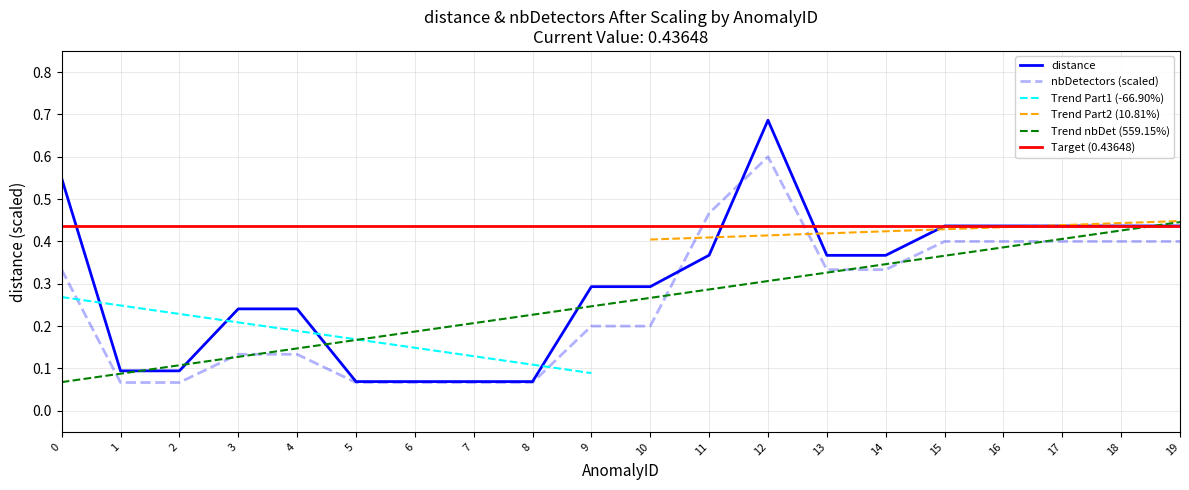

At which label does nbDetectors reach its peak?

12